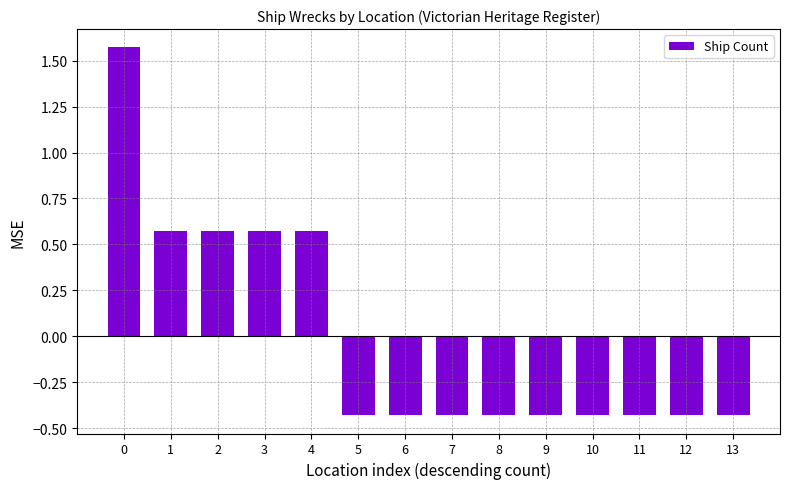

Count the values in the range 0 to 1.

4